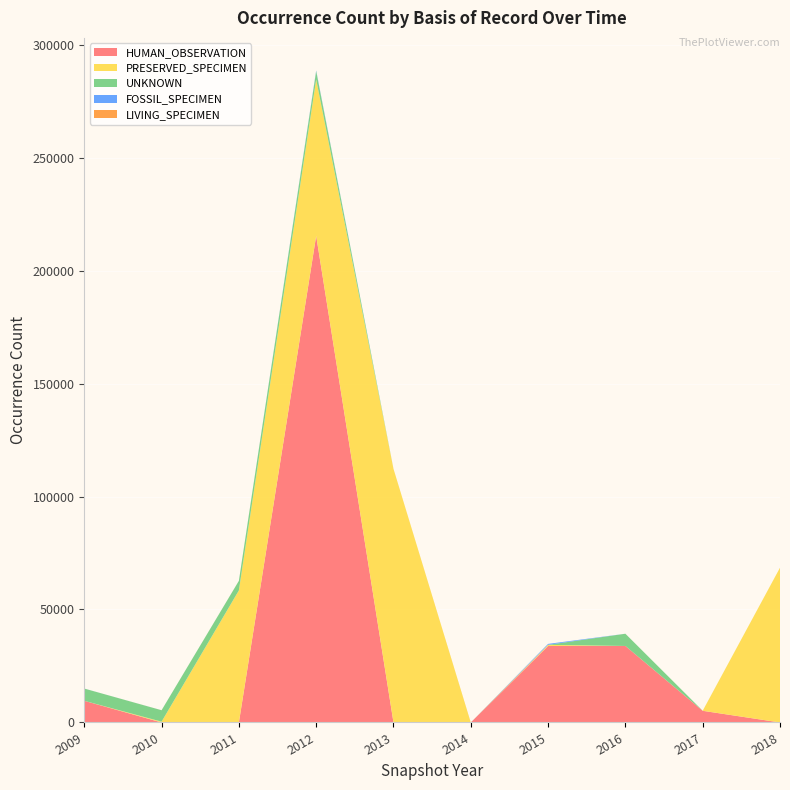

Reading right to left, transcribe all the data shown in this chart.

HUMAN_OBSERVATION: 2018=0	2017=5167	2016=33860	2015=33860	2014=0	2013=0	2012=215384	2011=0	2010=0	2009=9591
PRESERVED_SPECIMEN: 2018=68492	2017=0	2016=0	2015=486	2014=0	2013=112269	2012=69192	2011=58448	2010=351	2009=0
UNKNOWN: 2018=3	2017=18	2016=5415	2015=22	2014=8	2013=0	2012=3699	2011=4234	2010=5059	2009=5415
FOSSIL_SPECIMEN: 2018=2	2017=2	2016=1	2015=414	2014=2	2013=4	2012=302	2011=2	2010=5	2009=11
LIVING_SPECIMEN: 2018=0	2017=0	2016=1	2015=0	2014=2	2013=0	2012=0	2011=15	2010=8	2009=1